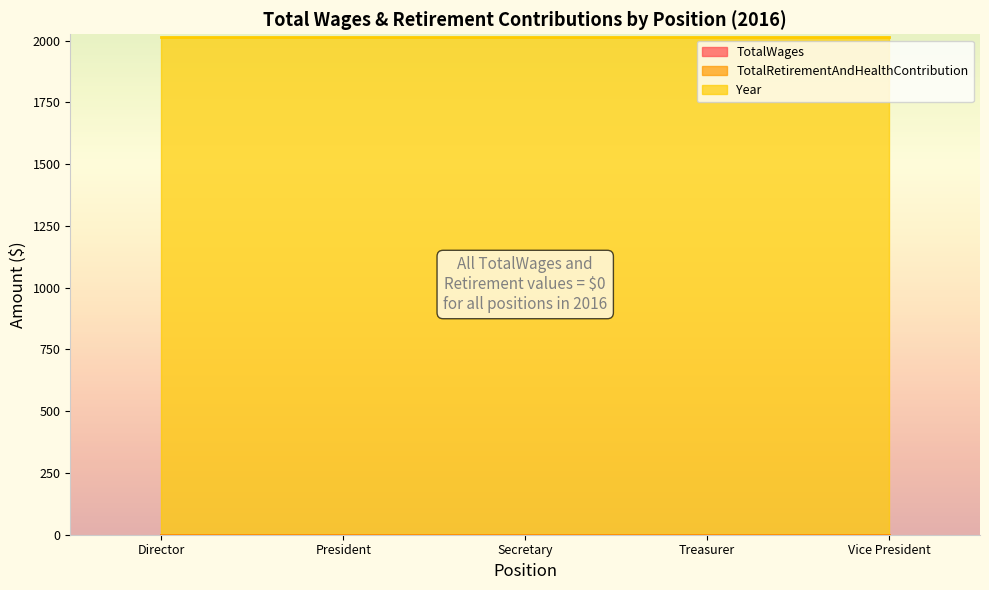

Between Director and Secretary, which is larger?

Director